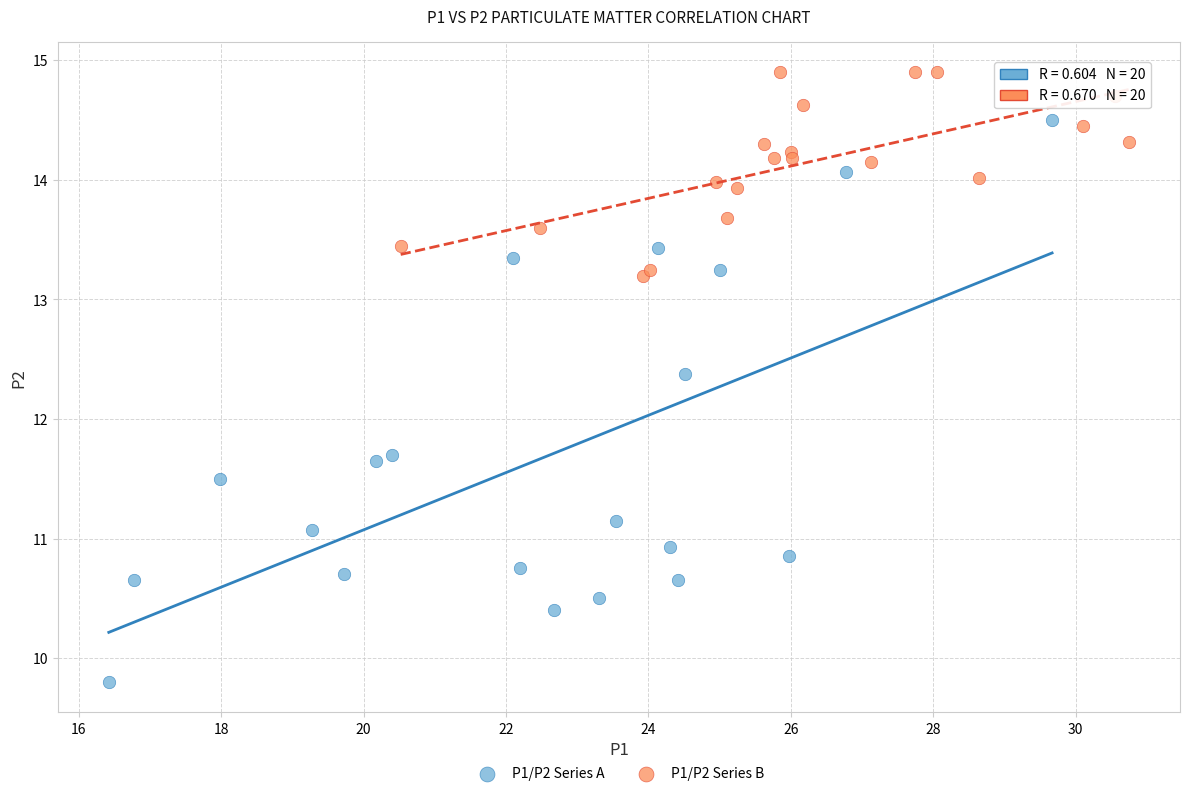

Which series reaches the minimum Y coordinate?

P1/P2 Series A